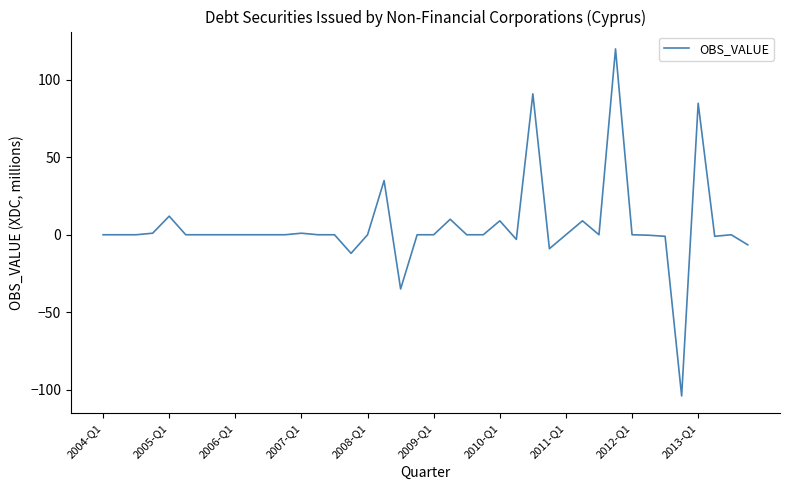

What is the smallest value displayed?

-104.1